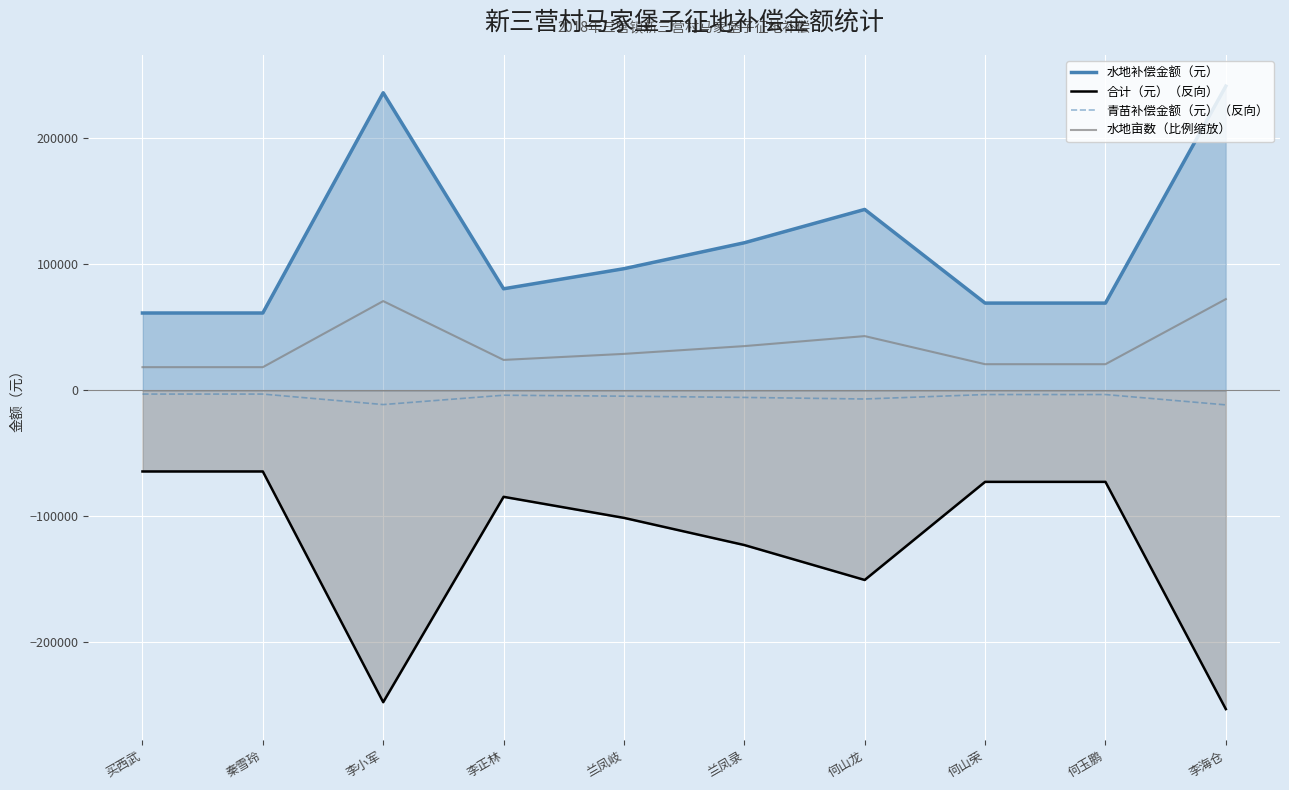

Rank the categories by 青苗补偿金额（元）（反向） value from lowest to highest.

李海仓, 李小军, 何山龙, 兰凤录, 兰凤岐, 李正林, 何山荣, 何玉鹏, 买西武, 秦雪玲